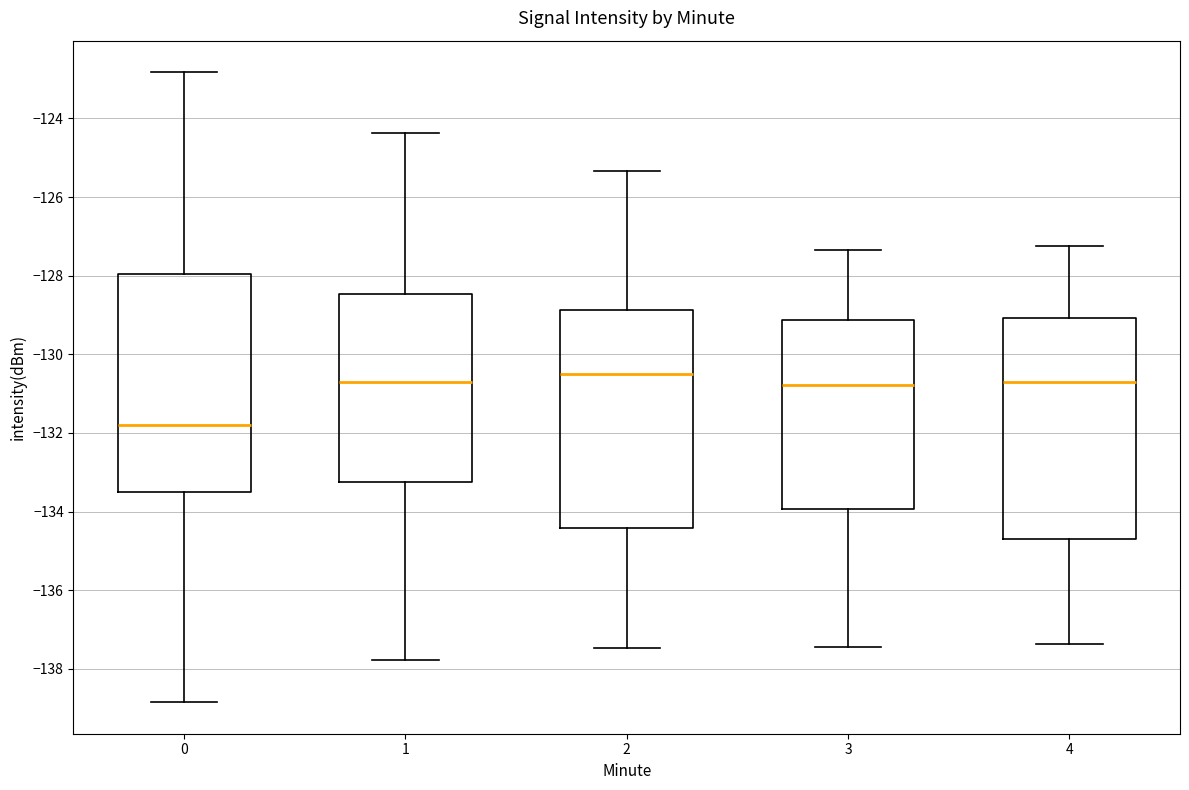

Reading left to right, read every box against the y-axis: the position of its median line, the range the box covers, and the ends of its whiskers. The values are not printed on the chart, so give them approximately, as read against the axis.

0: median -131.8, box -133.4 to -128.0, whiskers -138.8 to -122.8
1: median -130.8, box -133.2 to -128.4, whiskers -137.8 to -124.4
2: median -130.4, box -134.4 to -128.8, whiskers -137.4 to -125.4
3: median -130.8, box -134.0 to -129.2, whiskers -137.4 to -127.4
4: median -130.8, box -134.6 to -129.0, whiskers -137.4 to -127.2